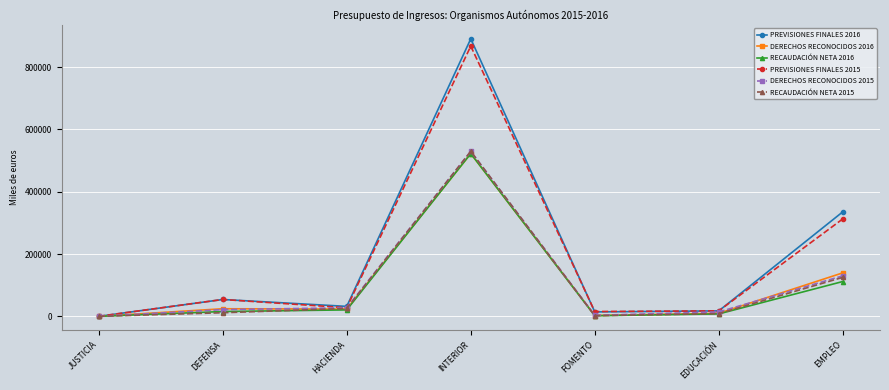

What is the difference between the DERECHOS RECONOCIDOS 2016 values at EDUCACIÓN and DEFENSA?

14505